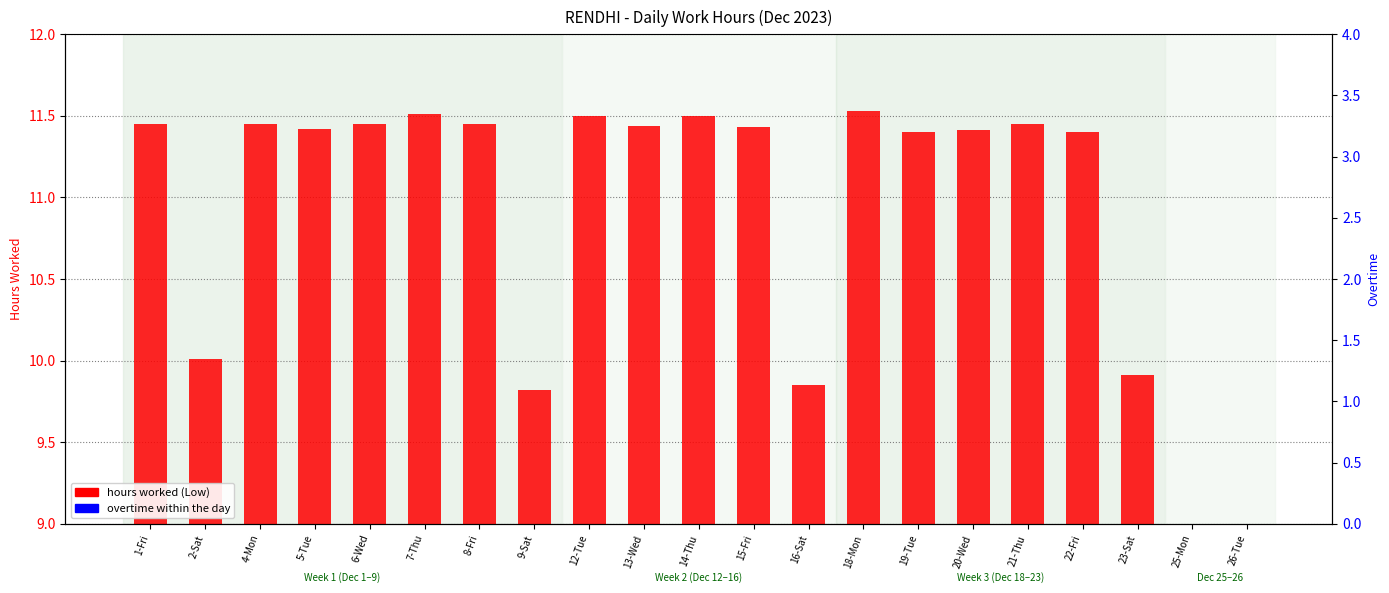

Are the bars grouped side by side (vs. stacked)?

Yes